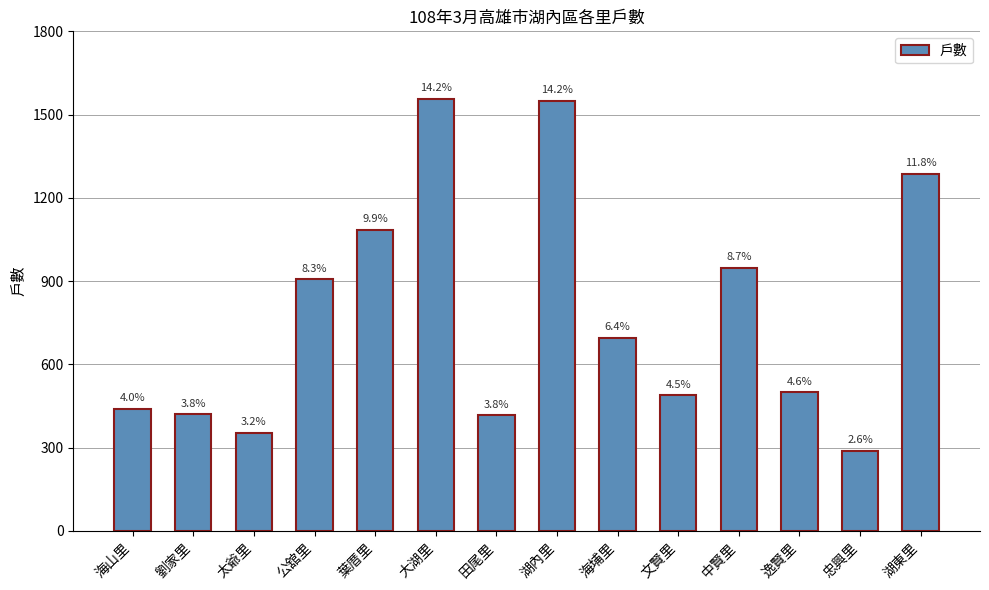

At which category does the chart reach its peak across all series?

大湖里